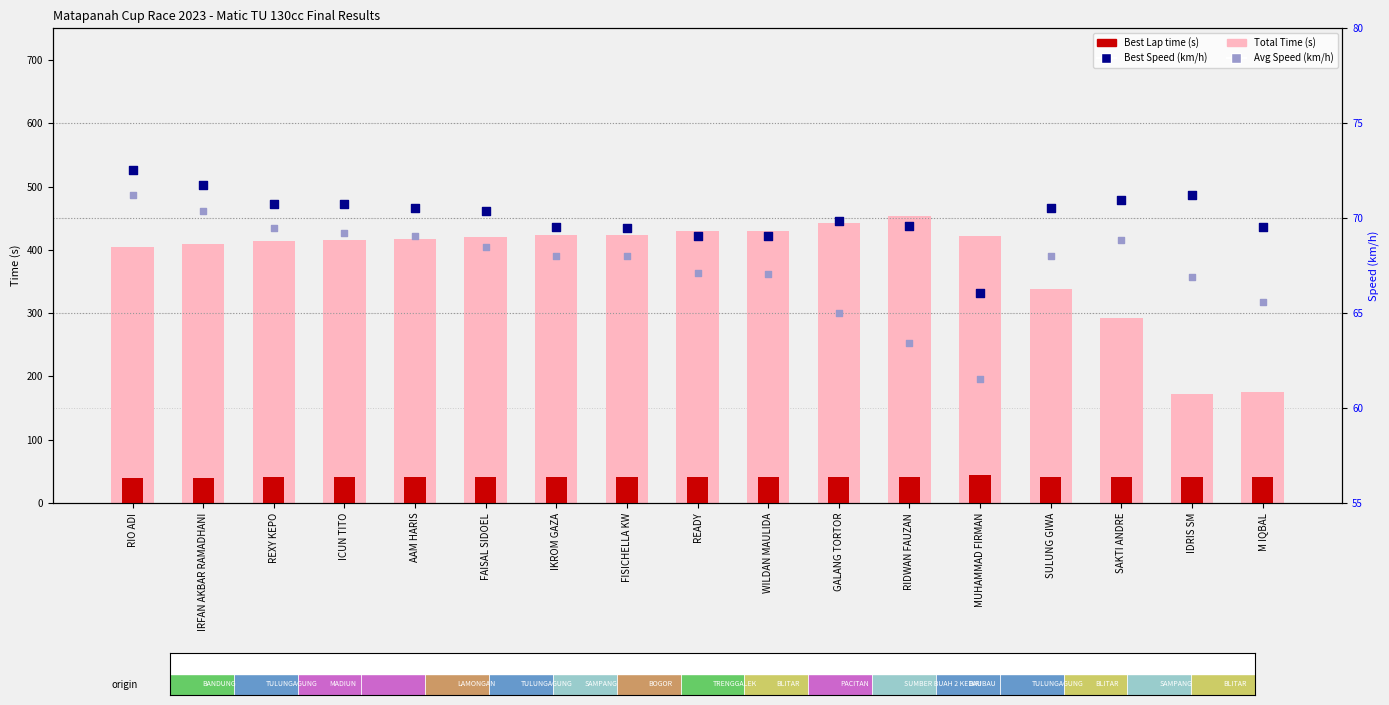

Is the value of Best Lap time (s) at RIO ADI greater than the value of Avg Speed (km/h) at IKROM GAZA?

No